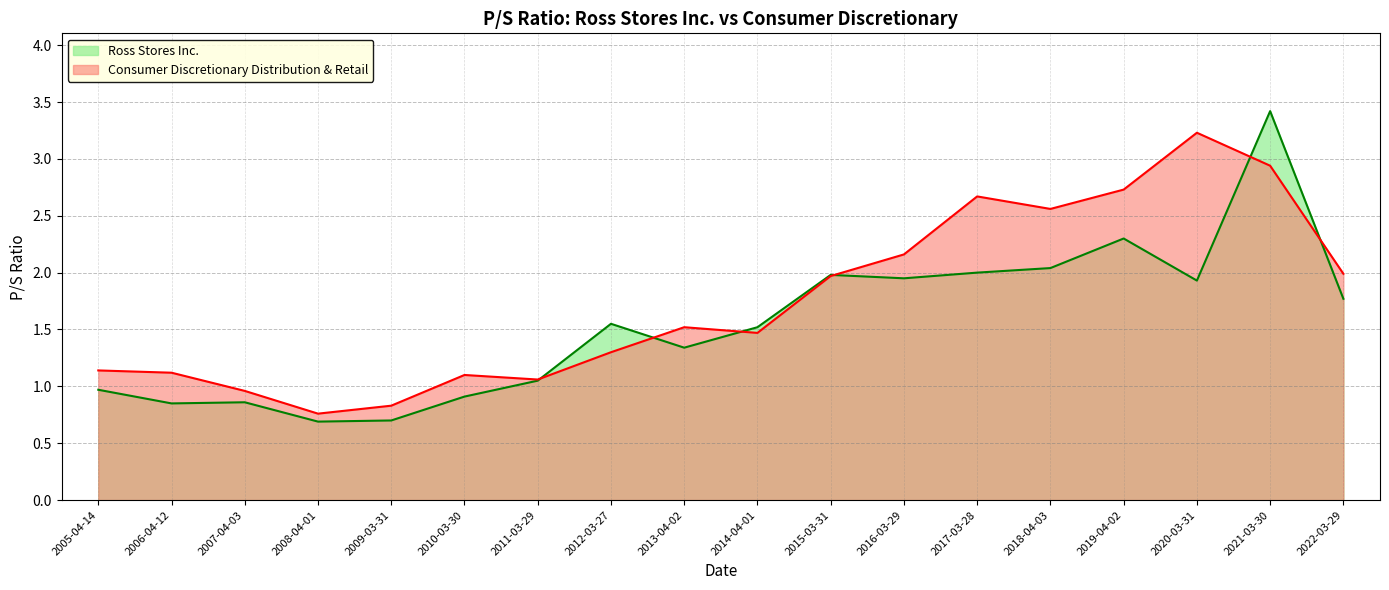

Is it true that Consumer Discretionary Distribution & Retail equals 1.0 at 2007-04-03?

True